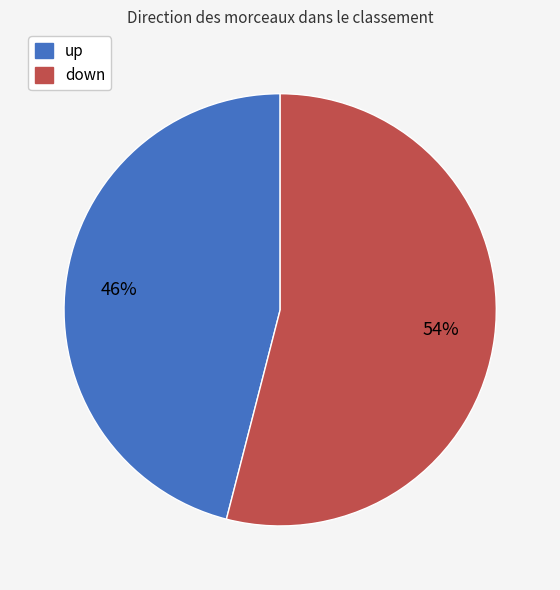

To the nearest percent, what portion does up represent?

46%